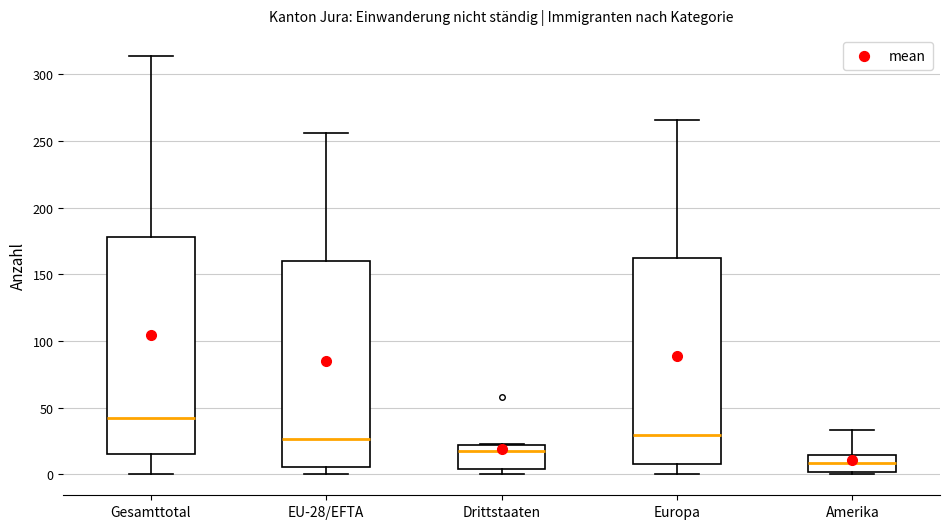

Which box's median line is the lowest?

Amerika